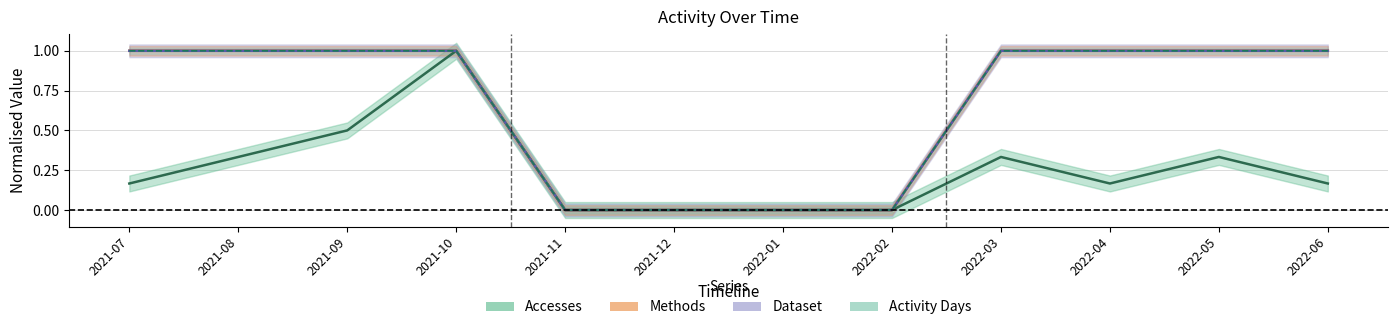

List the labels in order of Methods value, smallest first.

2021-11, 2021-12, 2022-01, 2022-02, 2021-07, 2021-08, 2021-09, 2021-10, 2022-03, 2022-04, 2022-05, 2022-06